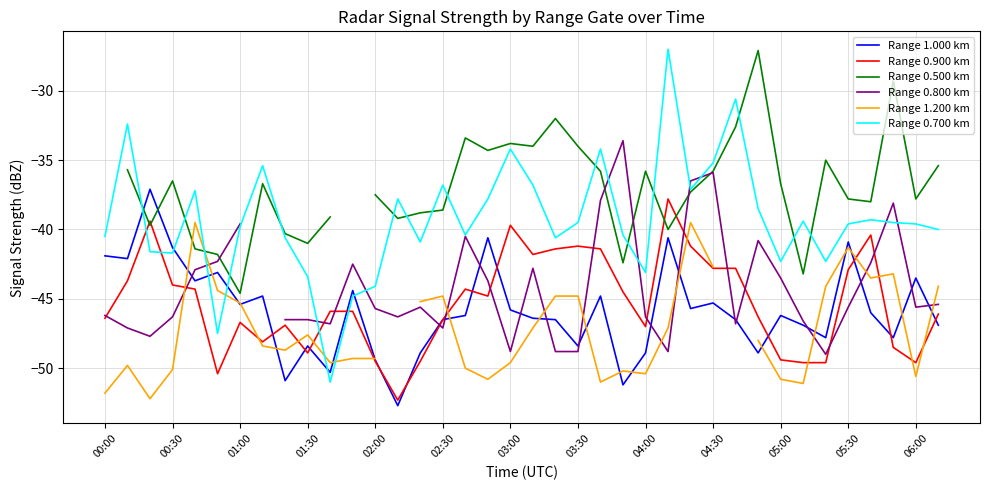

What are all the series names shown in the legend?

Range 1.000 km, Range 0.900 km, Range 0.500 km, Range 0.800 km, Range 1.200 km, Range 0.700 km